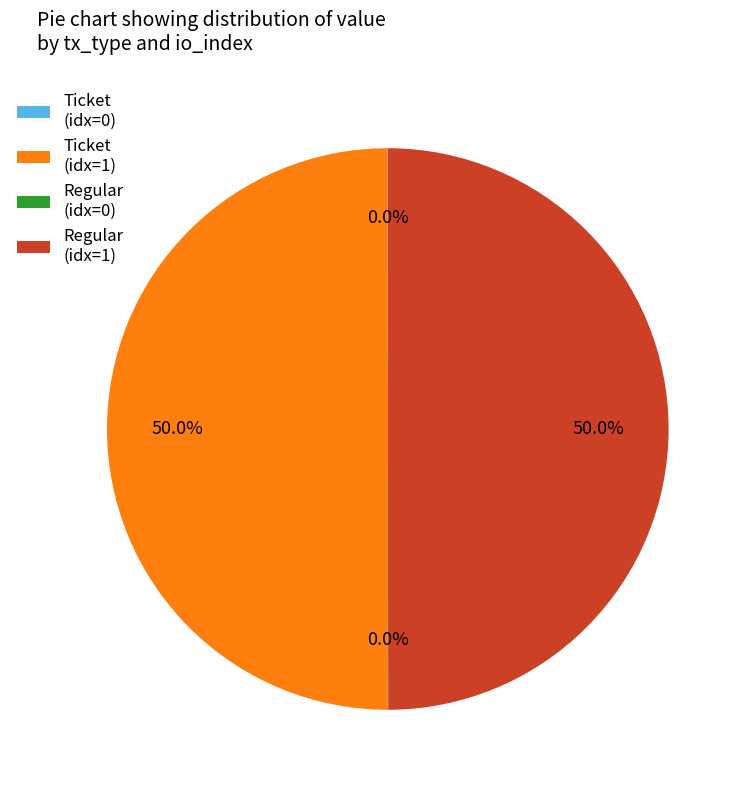

What percentage do Regular (idx=1) and Ticket (idx=1) together represent?

100.0%